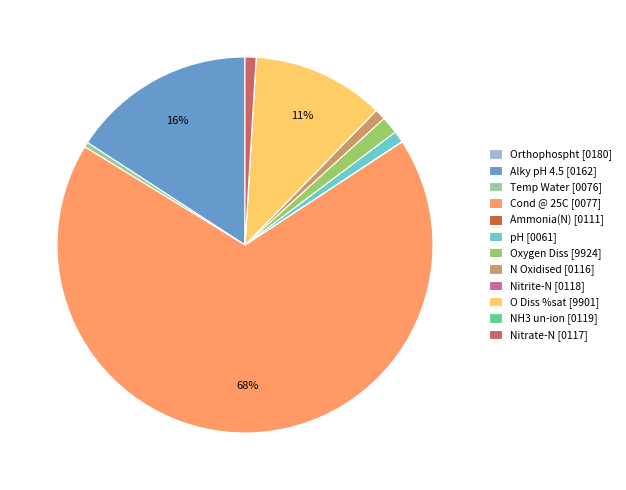

Which has a higher value, N Oxidised [0116] or Alky pH 4.5 [0162]?

Alky pH 4.5 [0162]